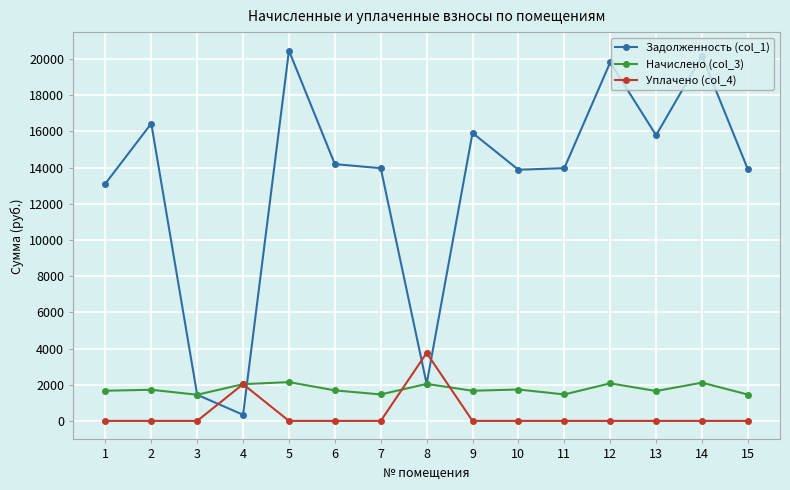

At which label does Задолженность (col_1) reach its minimum?

4